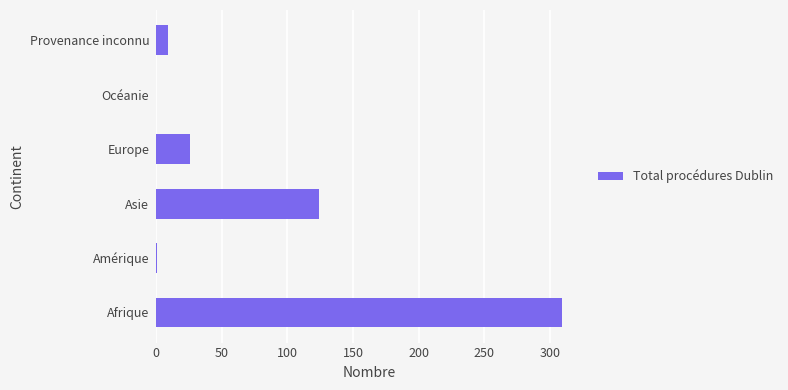

True or false: the data shows 82 at Asie.

False